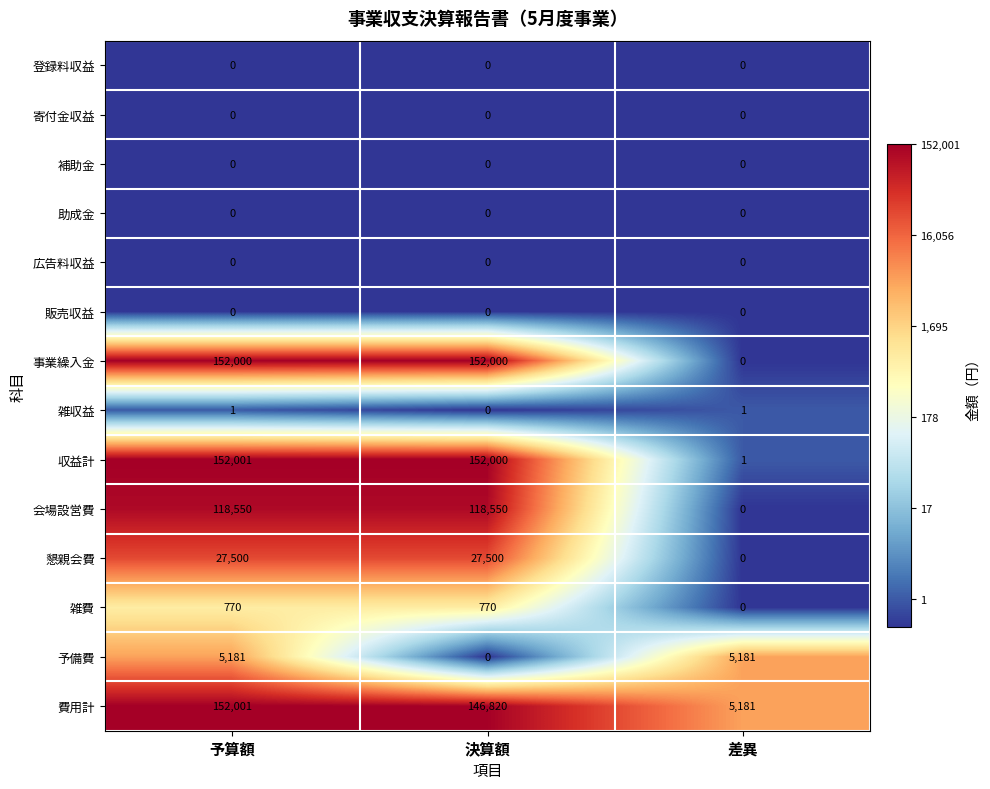

What is the difference between the maximum and minimum values in the 費用計 series?

146820